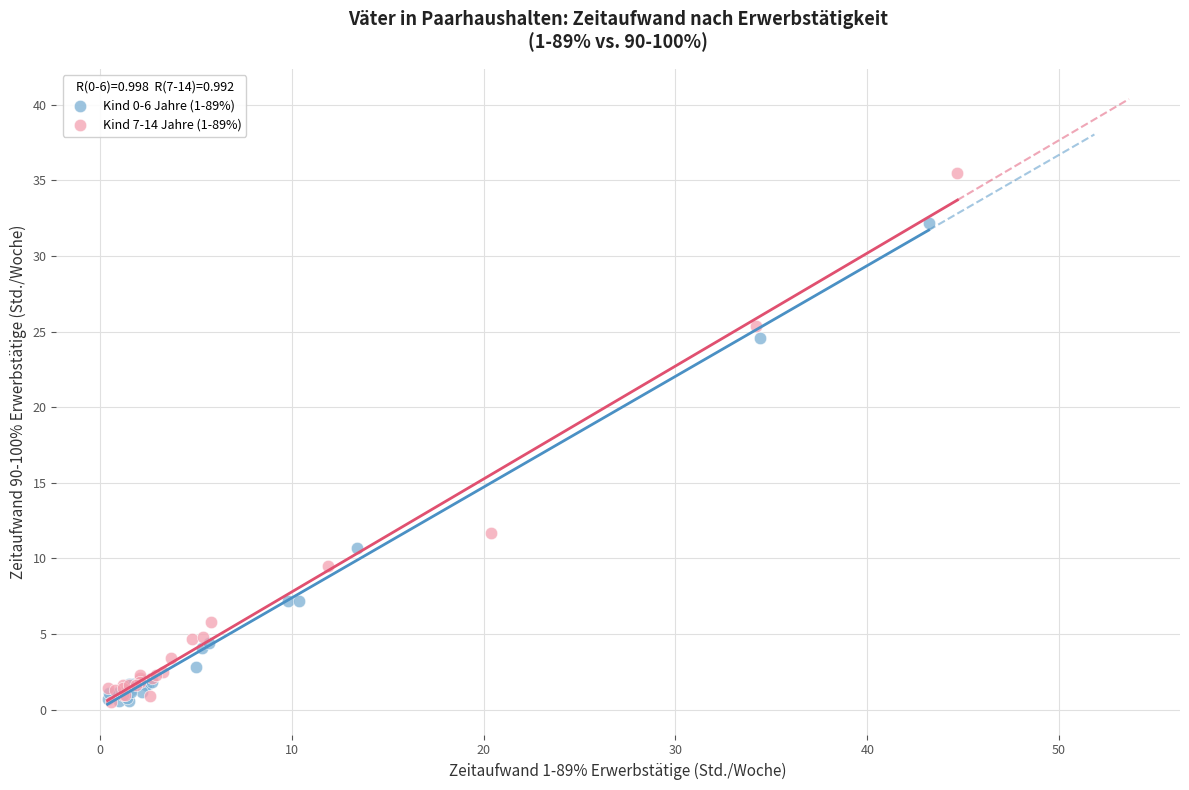

Which series reaches the maximum Y coordinate?

Kind 7-14 Jahre (1-89%)